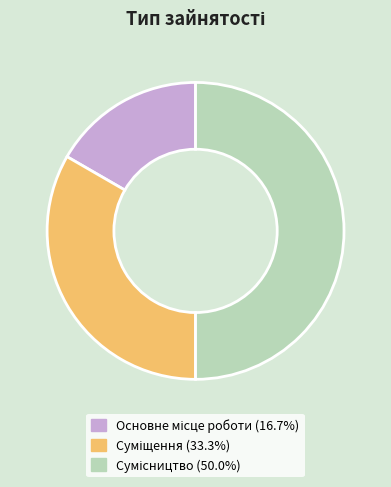

How many slices are in this pie chart?

3